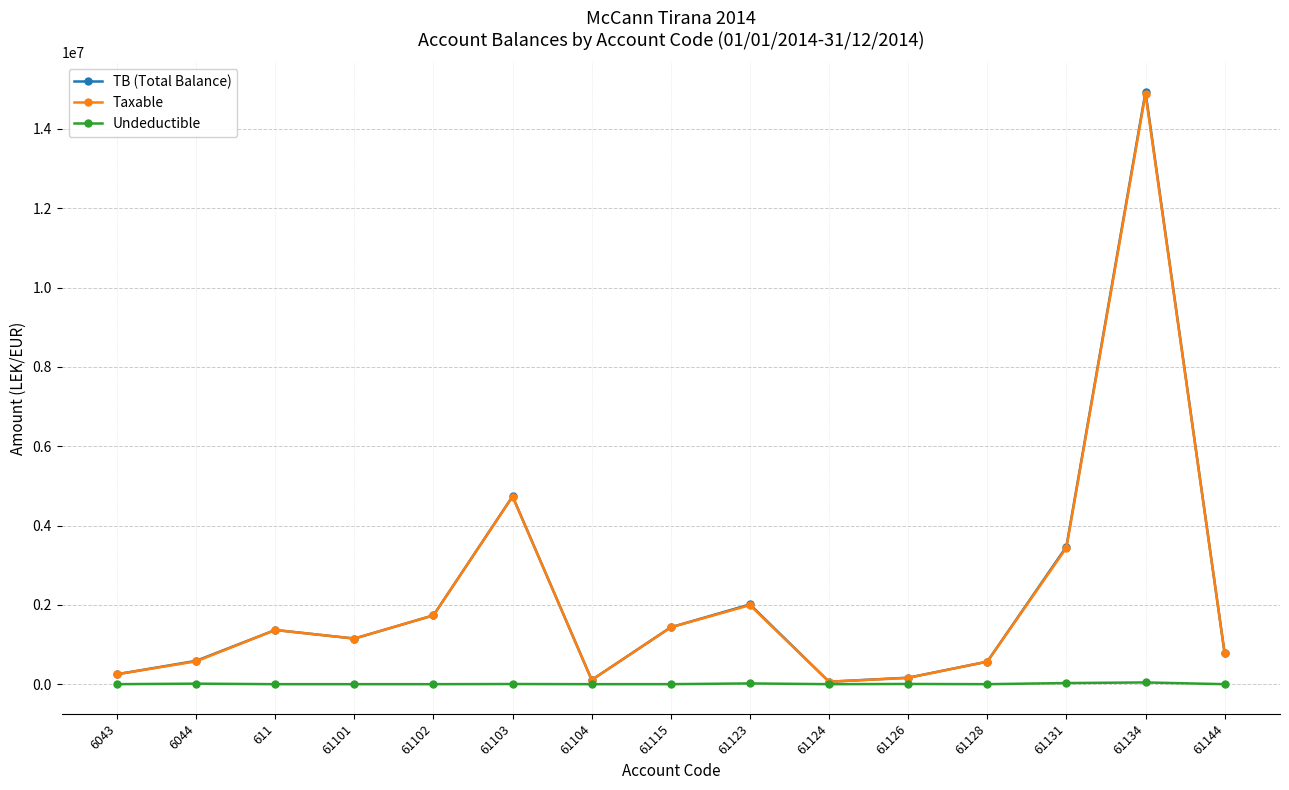

Which series has the largest range (max minus min)?

TB (Total Balance)